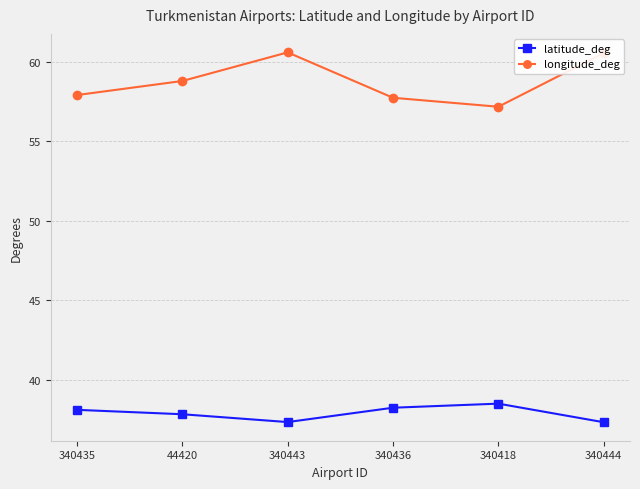

Where is the first local minimum for latitude_deg?

340443